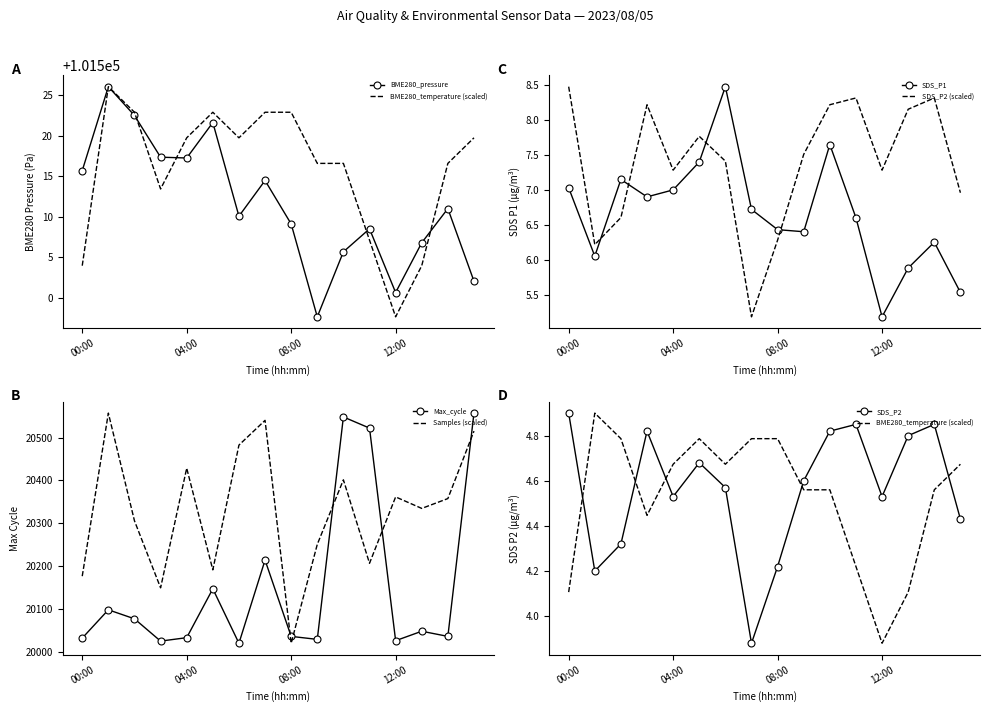

Count the number of data series in this chart.

6